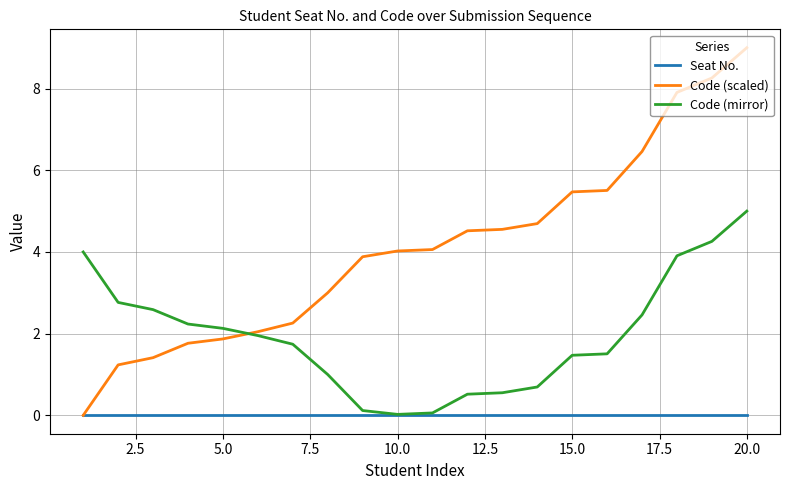

Which series has the largest total across all categories?

Code (scaled)